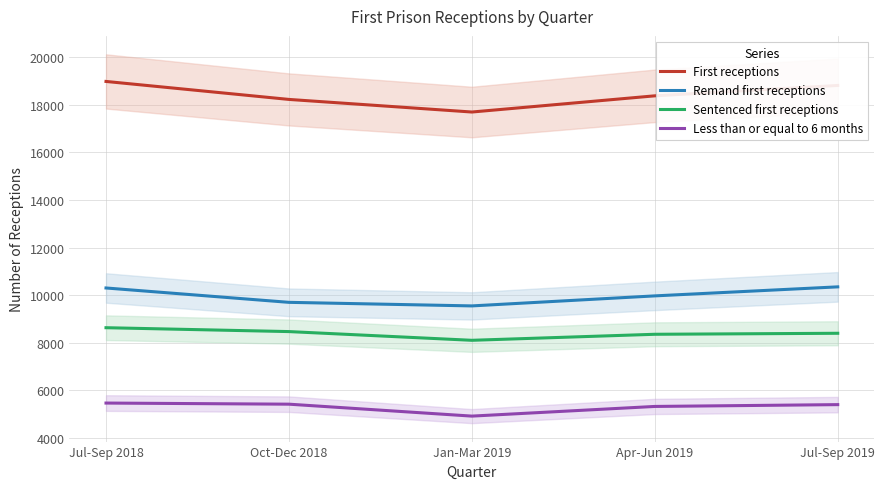

True or false: Sentenced first receptions has a value of 8634 at Jul-Sep 2018.

True